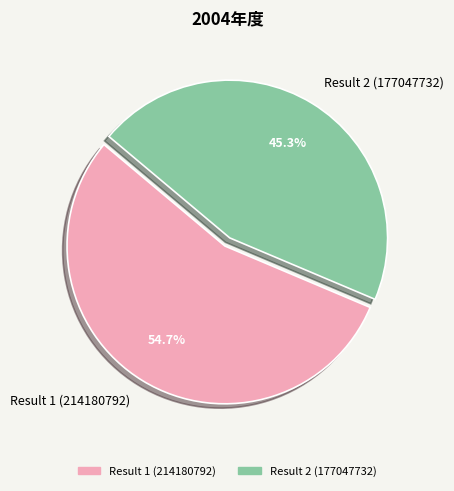

Is it true that Result 2 (177047732) is 45% of the pie?

True